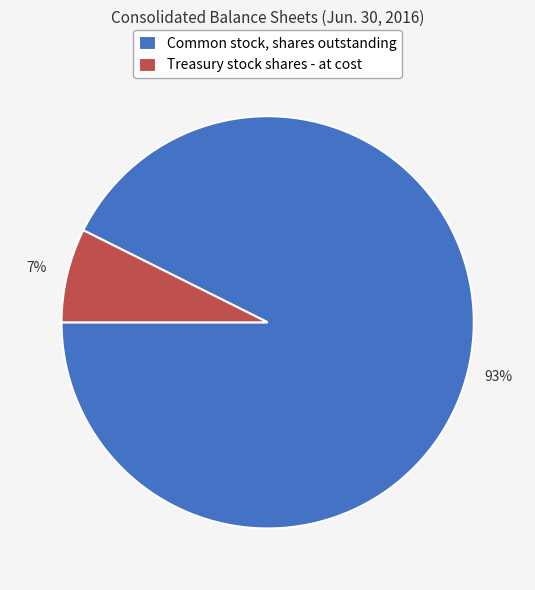

Combined, do Common stock, shares outstanding and Treasury stock shares - at cost account for over 50%?

Yes